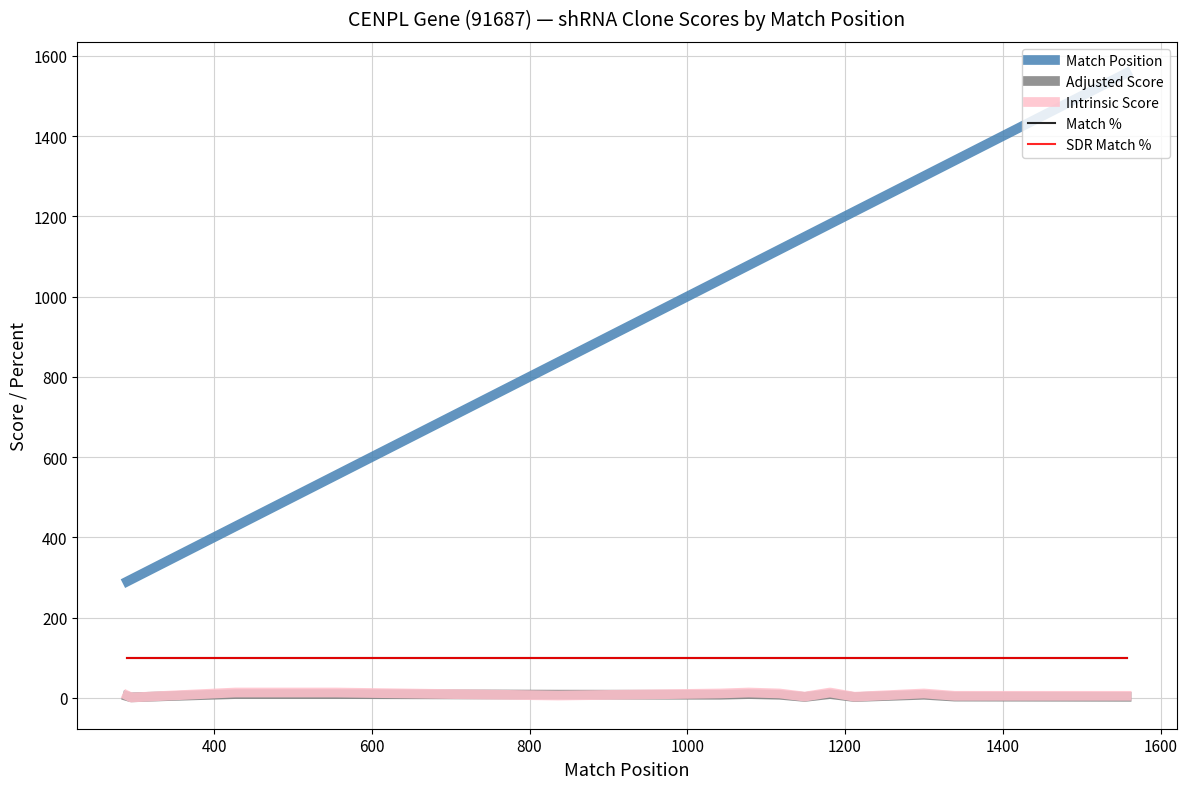

Is this an area chart (filled region under the line)?

No